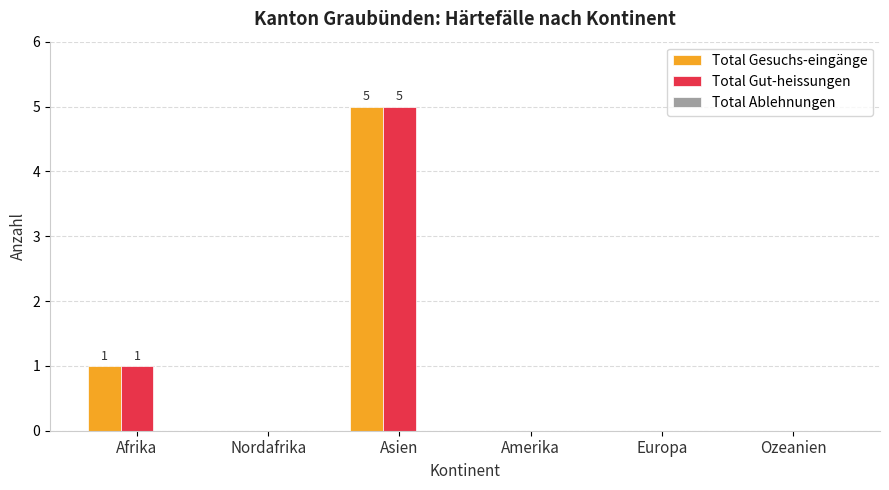

What is the sum of all Total Gut-heissungen values?

6